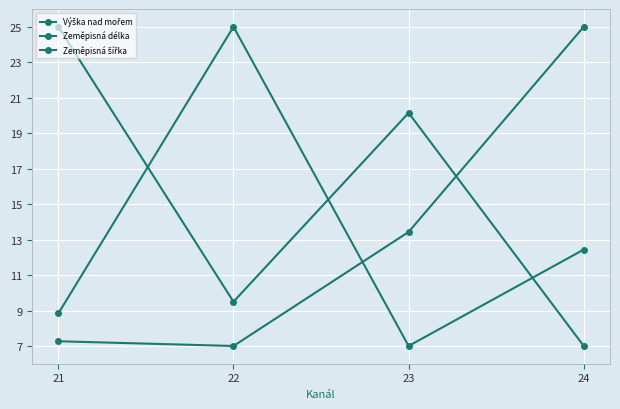

What is the total value across all series at 22?

41.5